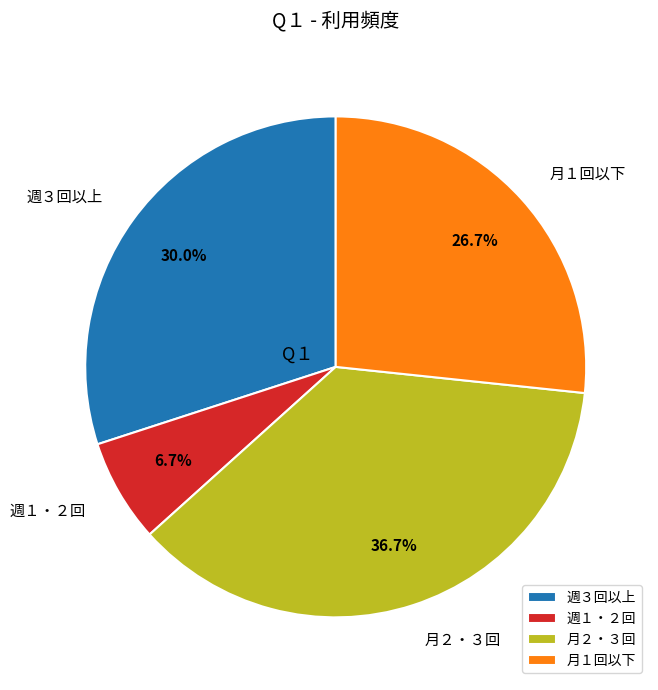

Which has a higher value, 月１回以下 or 週３回以上?

週３回以上